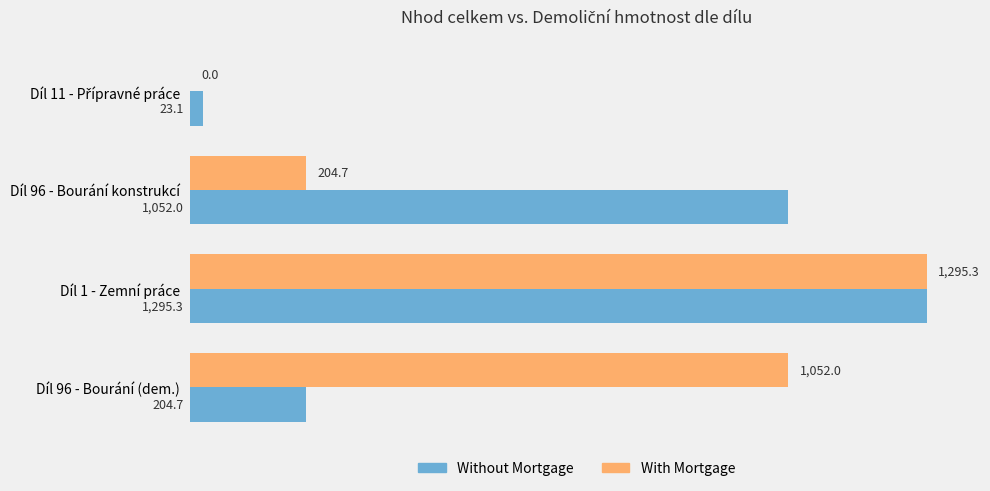

What is the sum of the With Mortgage values at Díl 96 - Bourání (dem.) and Díl 1 - Zemní práce?

2347.3